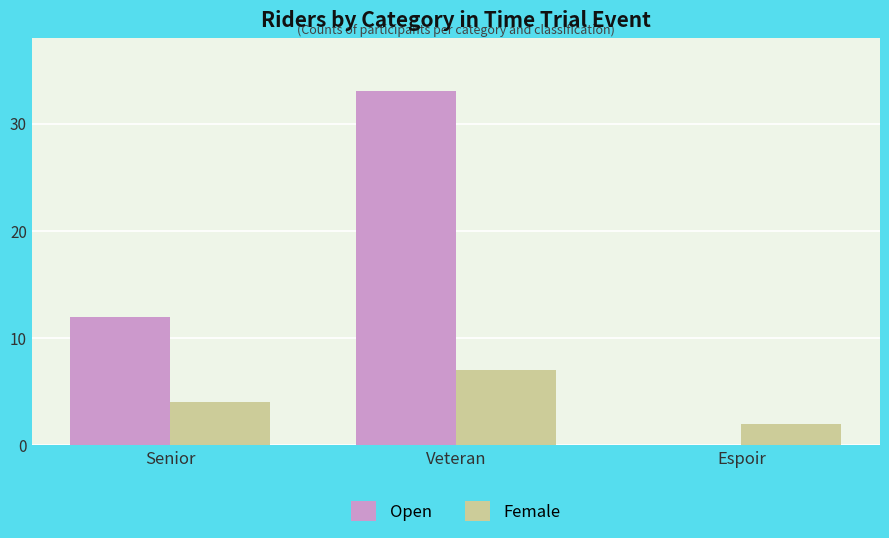

Are the bars horizontal?

No